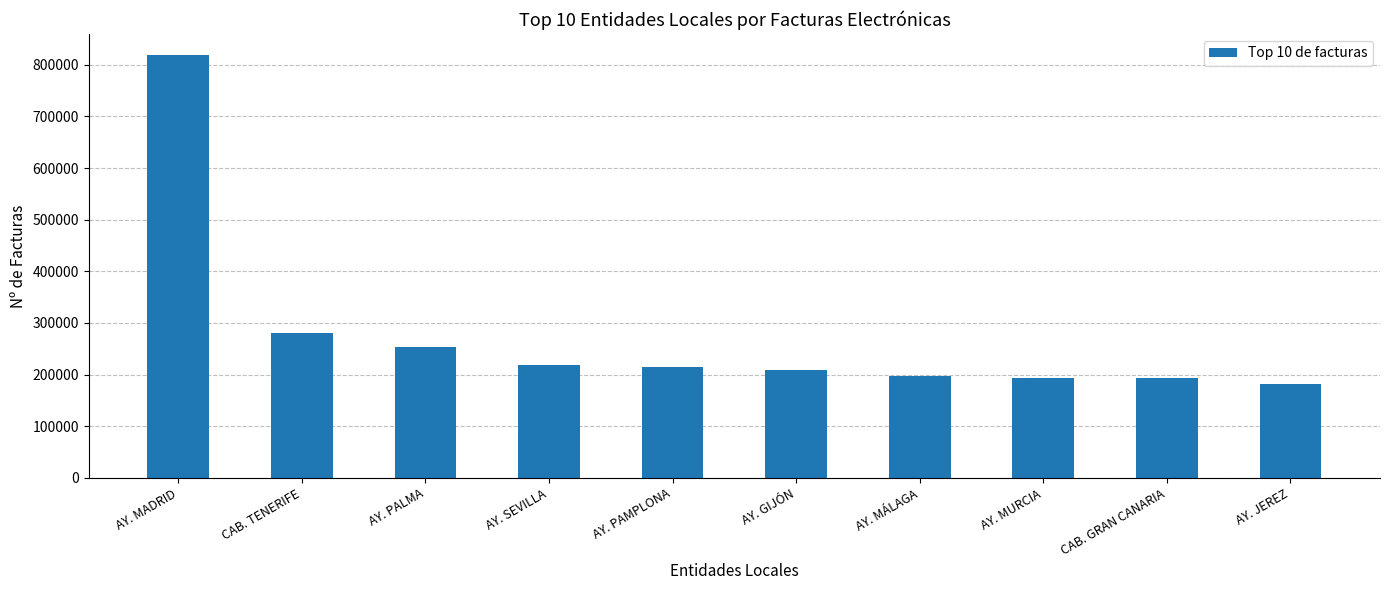

The chart shows a value of 215440 at AY. PAMPLONA. True or false?

True